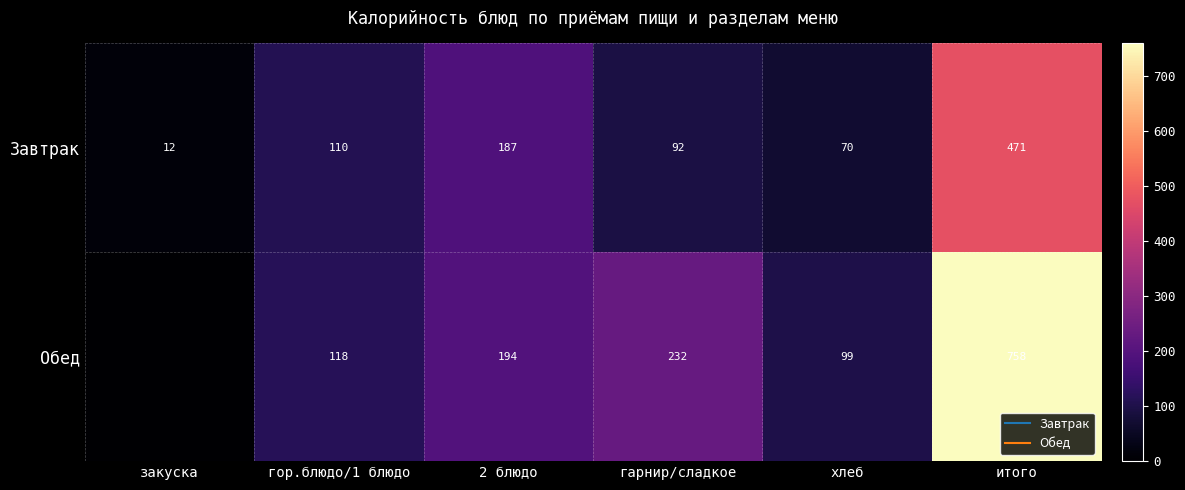

Rank the series by their maximum value, from highest to lowest.

Обед, Завтрак